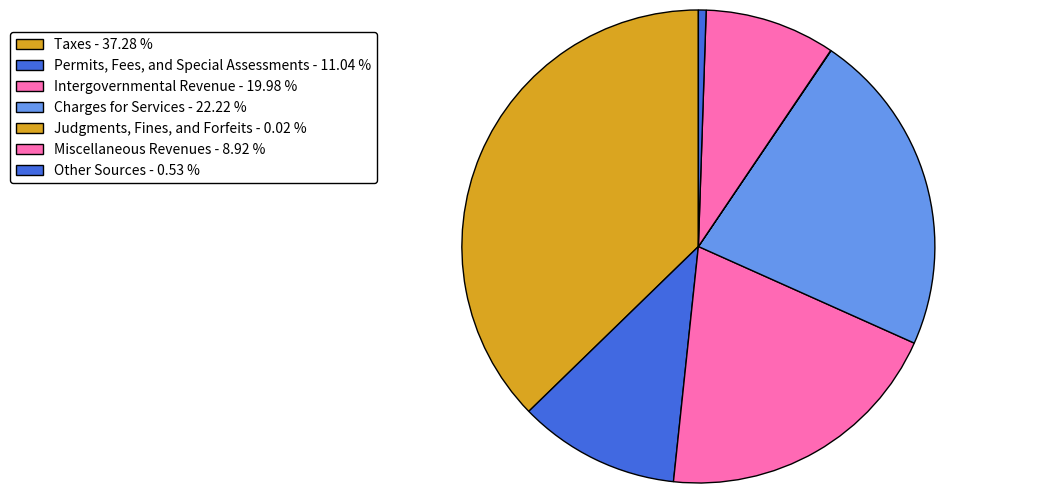

Rank the categories by value from lowest to highest.

Judgments, Fines, and Forfeits, Other Sources, Miscellaneous Revenues, Permits, Fees, and Special Assessments, Intergovernmental Revenue, Charges for Services, Taxes